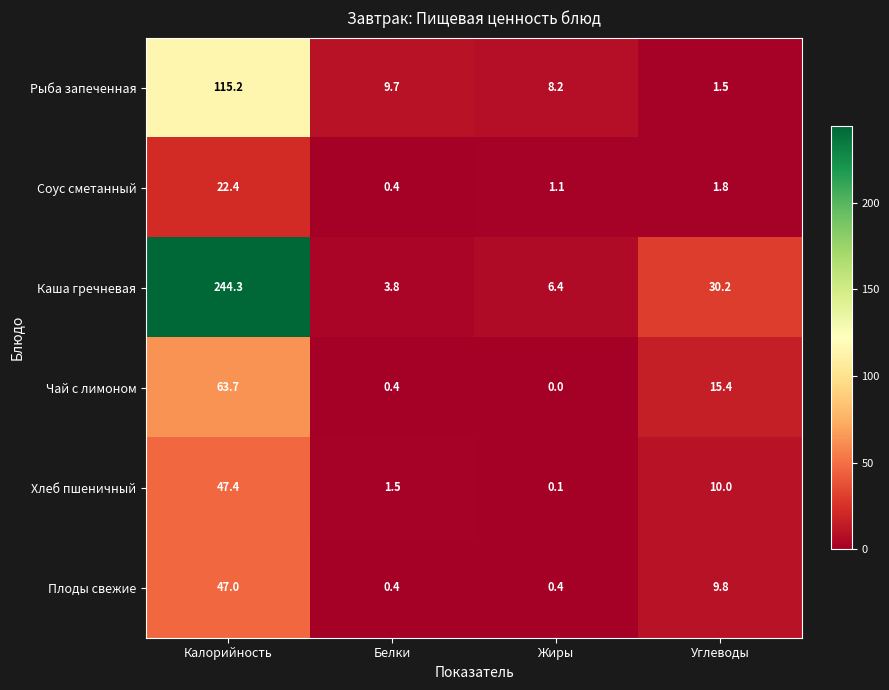

Between Калорийность and Углеводы, which series saw the biggest shift?

Каша гречневая